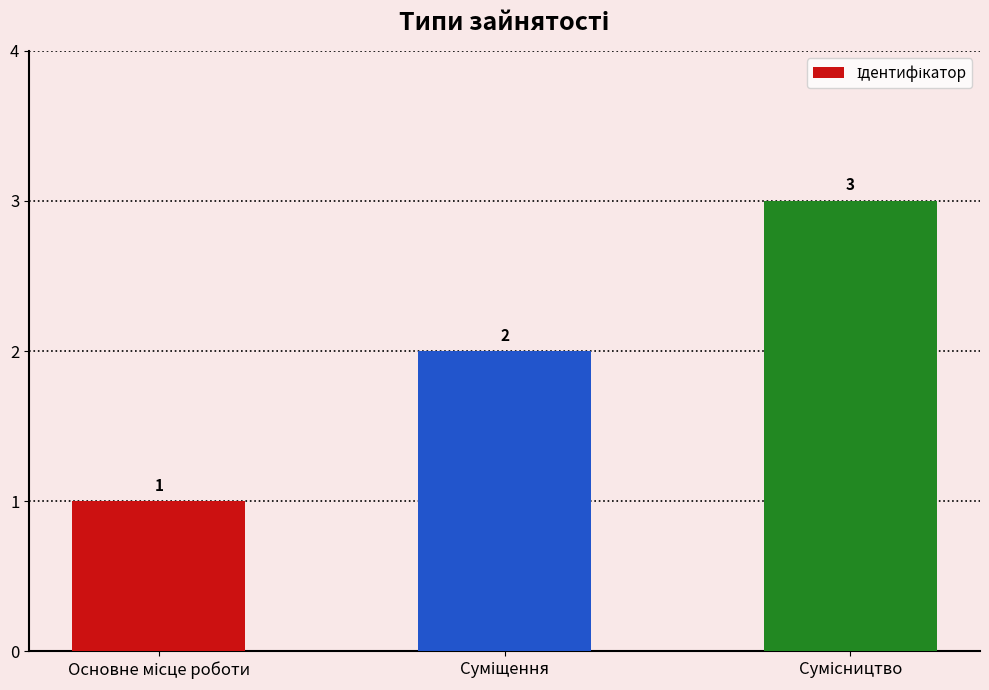

What is the sum of all values?

6